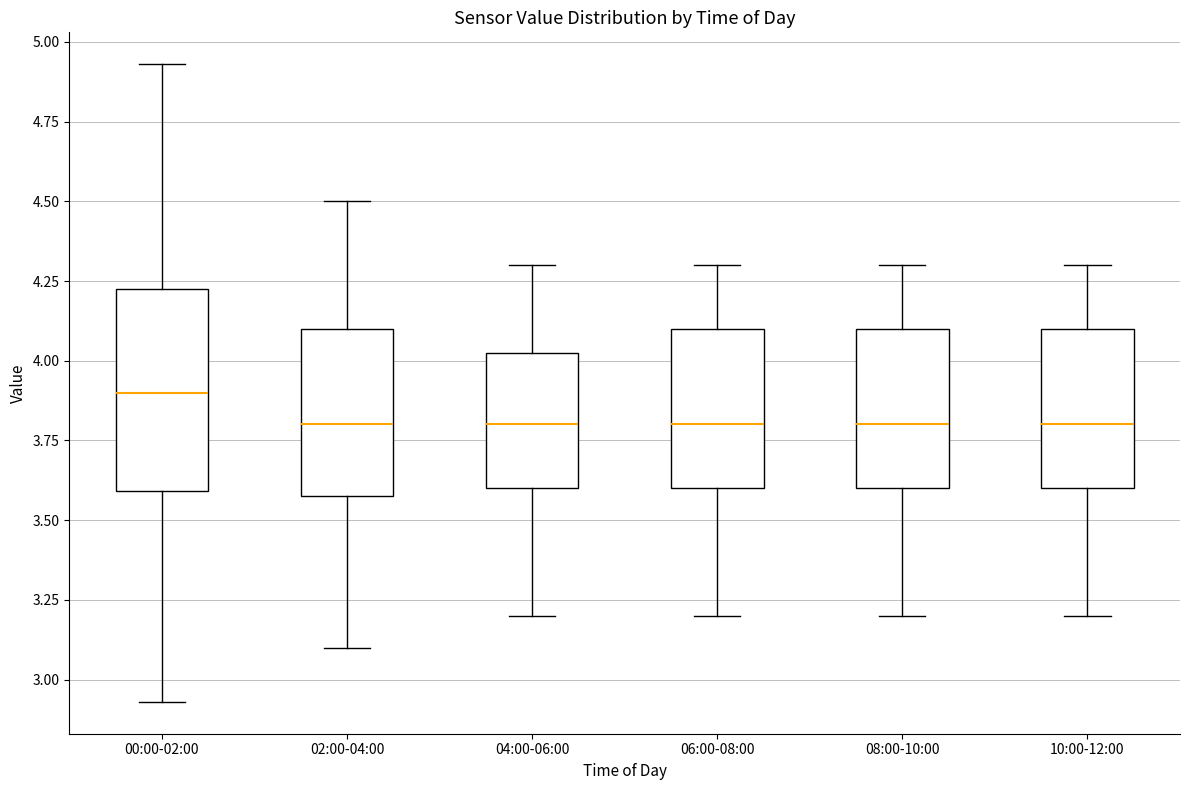

Reading left to right, read every box against the y-axis: the position of its median line, the range the box covers, and the ends of its whiskers. The values are not printed on the chart, so give them approximately, as read against the axis.

00:00-02:00: median 3.90, box 3.60 to 4.25, whiskers 2.95 to 4.95
02:00-04:00: median 3.80, box 3.60 to 4.10, whiskers 3.10 to 4.50
04:00-06:00: median 3.80, box 3.60 to 4.05, whiskers 3.20 to 4.30
06:00-08:00: median 3.80, box 3.60 to 4.10, whiskers 3.20 to 4.30
08:00-10:00: median 3.80, box 3.60 to 4.10, whiskers 3.20 to 4.30
10:00-12:00: median 3.80, box 3.60 to 4.10, whiskers 3.20 to 4.30